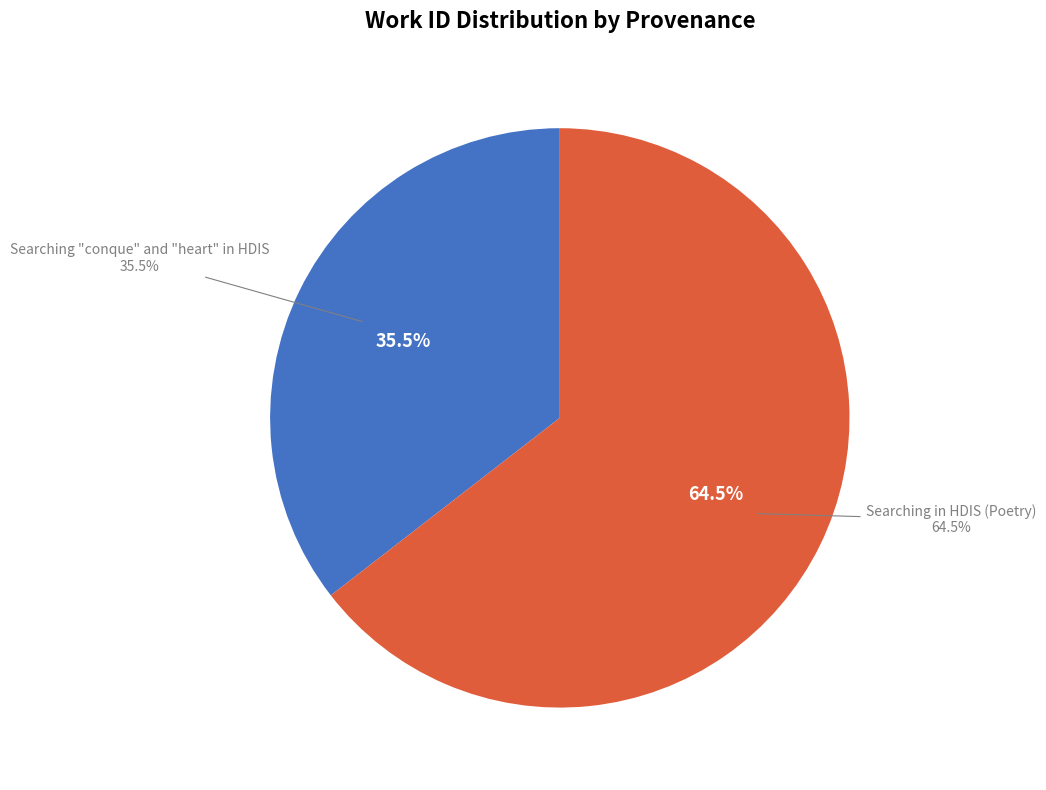

Is it true that Searching in HDIS (Poetry) is 65% of the pie?

True